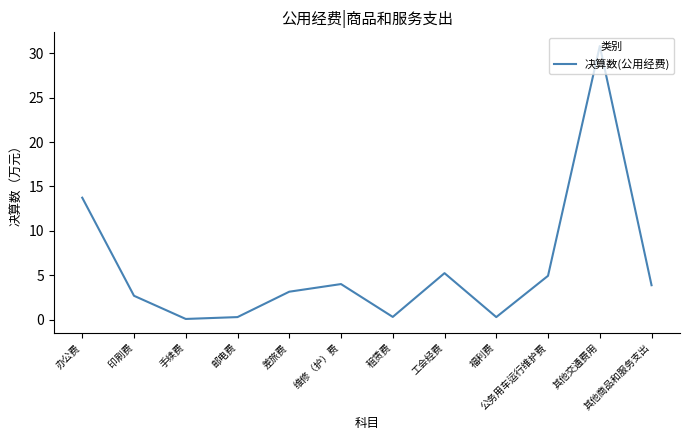

At which category does the chart reach its peak across all series?

其他交通费用